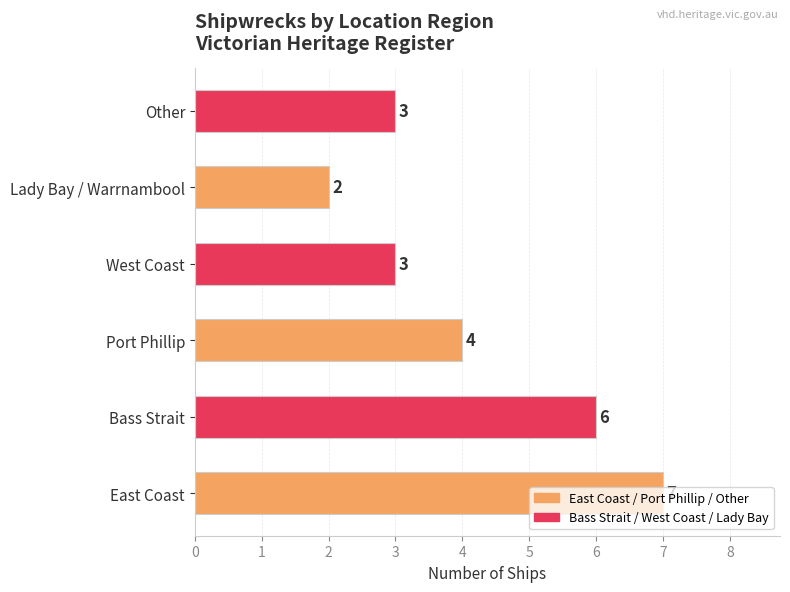

Read the value at East Coast.

7